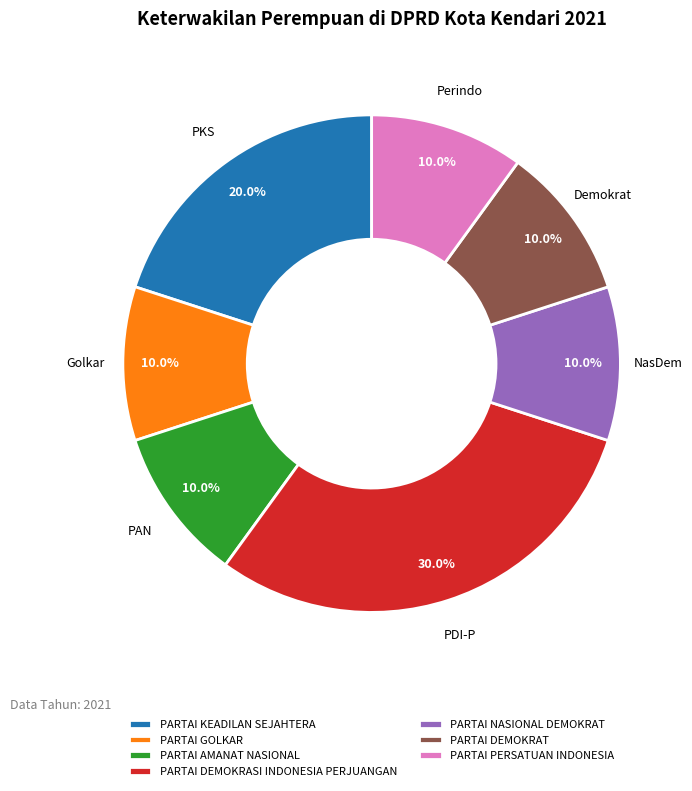

Combined, do PARTAI AMANAT NASIONAL and PARTAI NASIONAL DEMOKRAT account for over 50%?

No